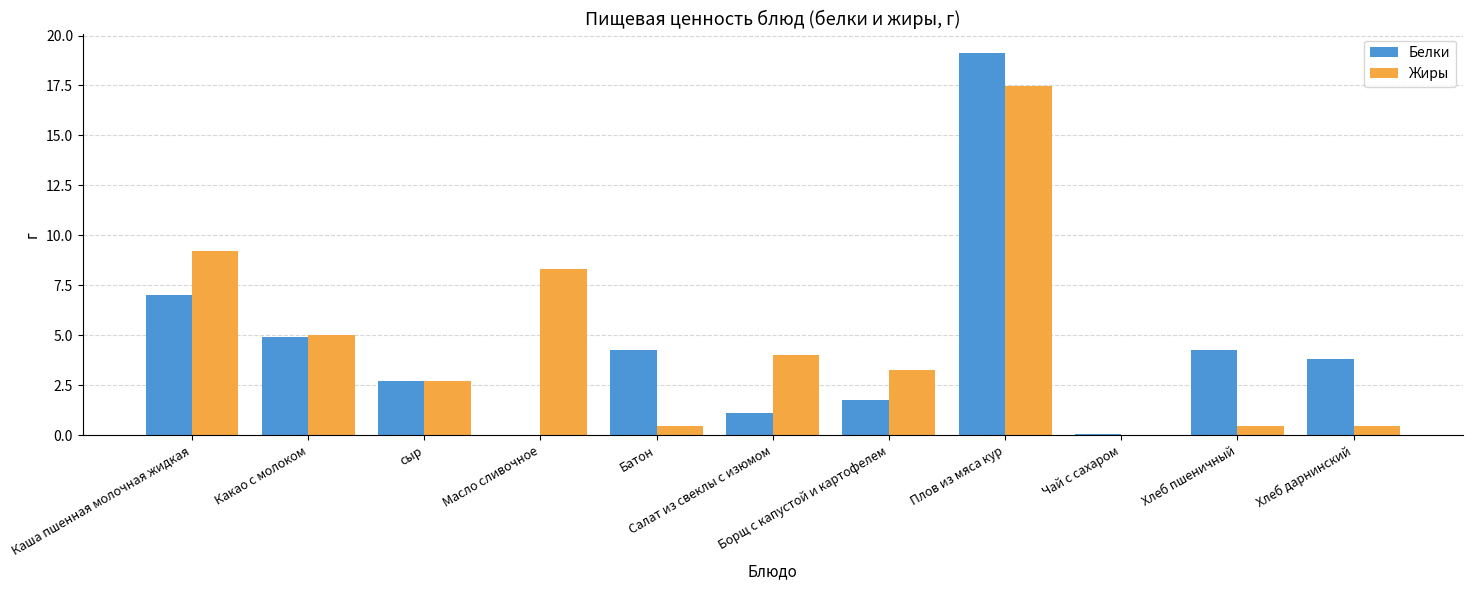

Which series has the largest range (max minus min)?

Белки